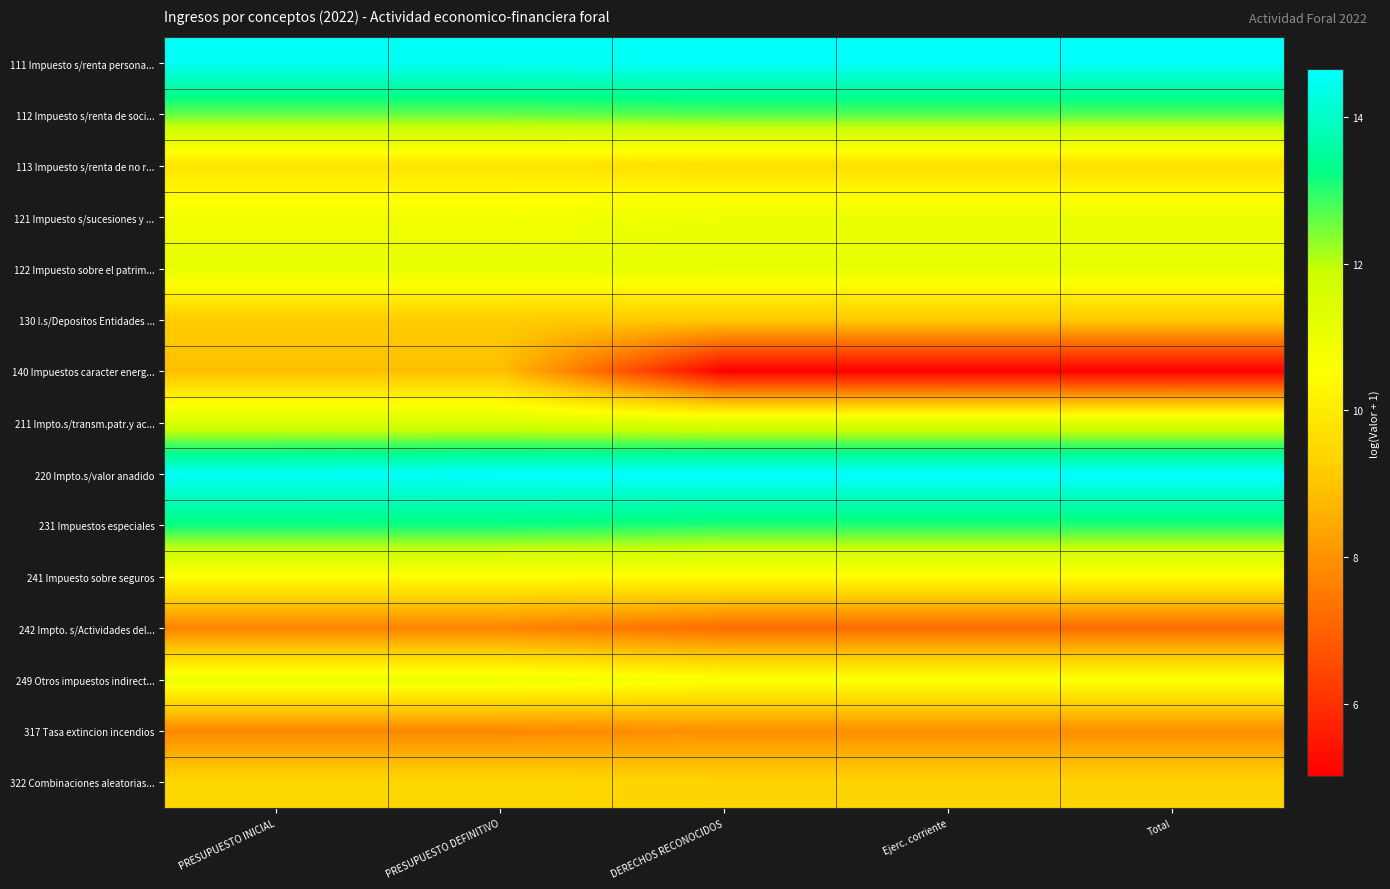

Which series has the largest total across all categories?

220 Impto.s/valor anadido